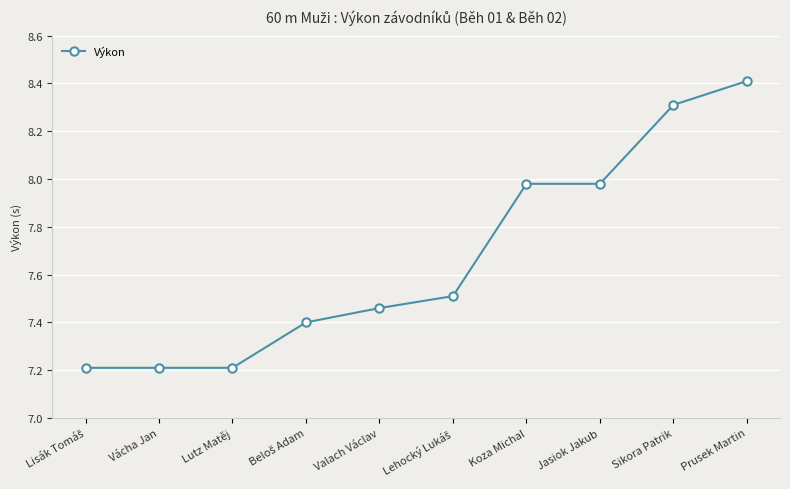

Read the value at Sikora Patrik.

8.3